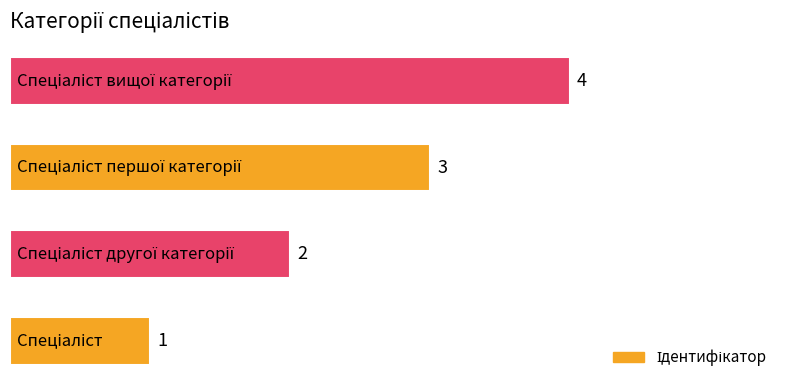

What is the maximum value shown in the chart?

4